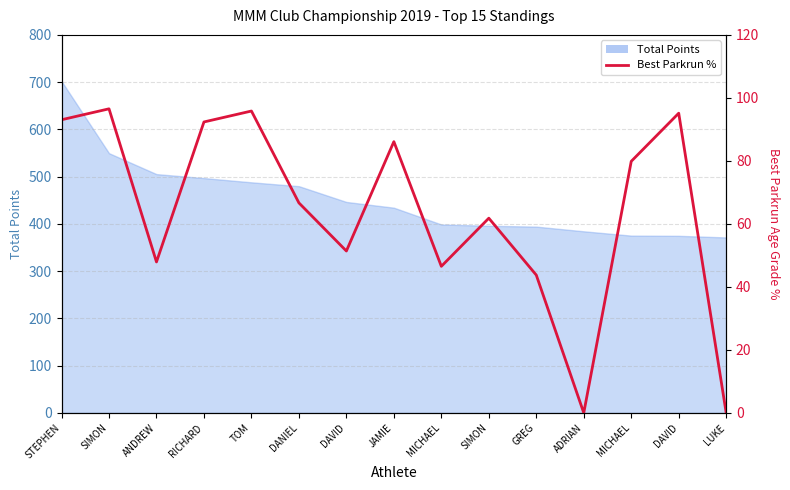

How many lines are shown in the chart?

1